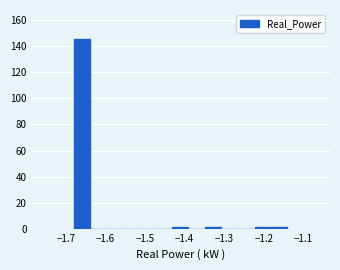

How tall is the bar that spans -1.68 to -1.64 on the x-axis? Neither the bar edges nor the heights are printed on the chart, so give them approximately, as read against the axes.

146